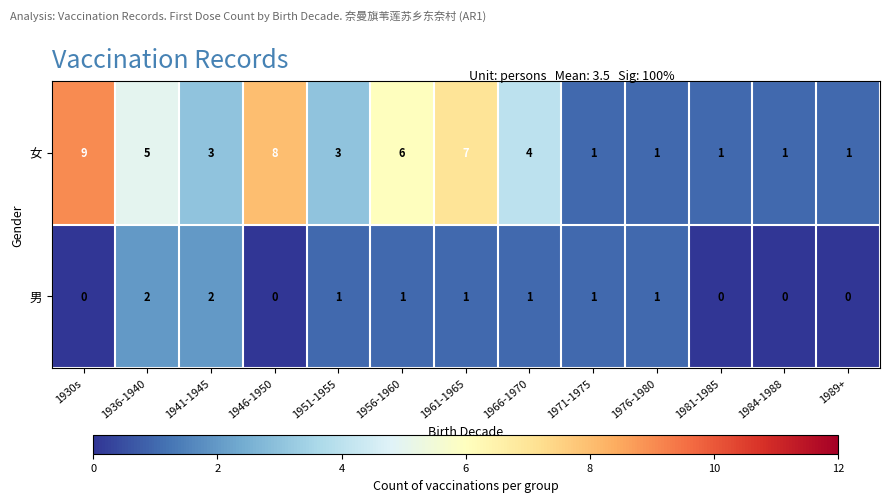

How many 男 values are between 0 and 1?

11